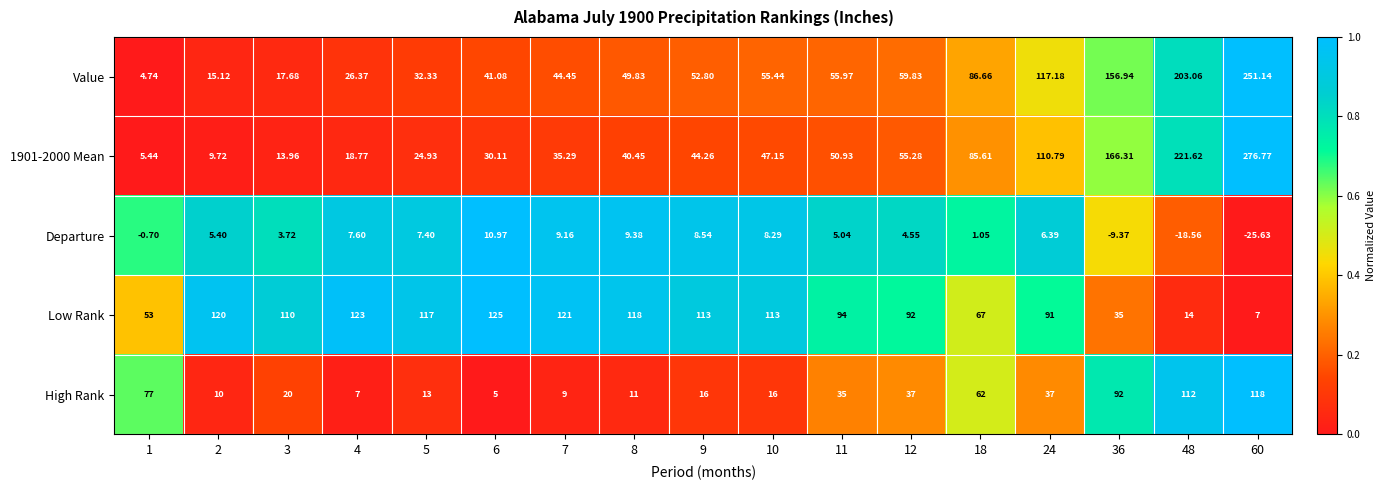

How many data points does each series have?

17